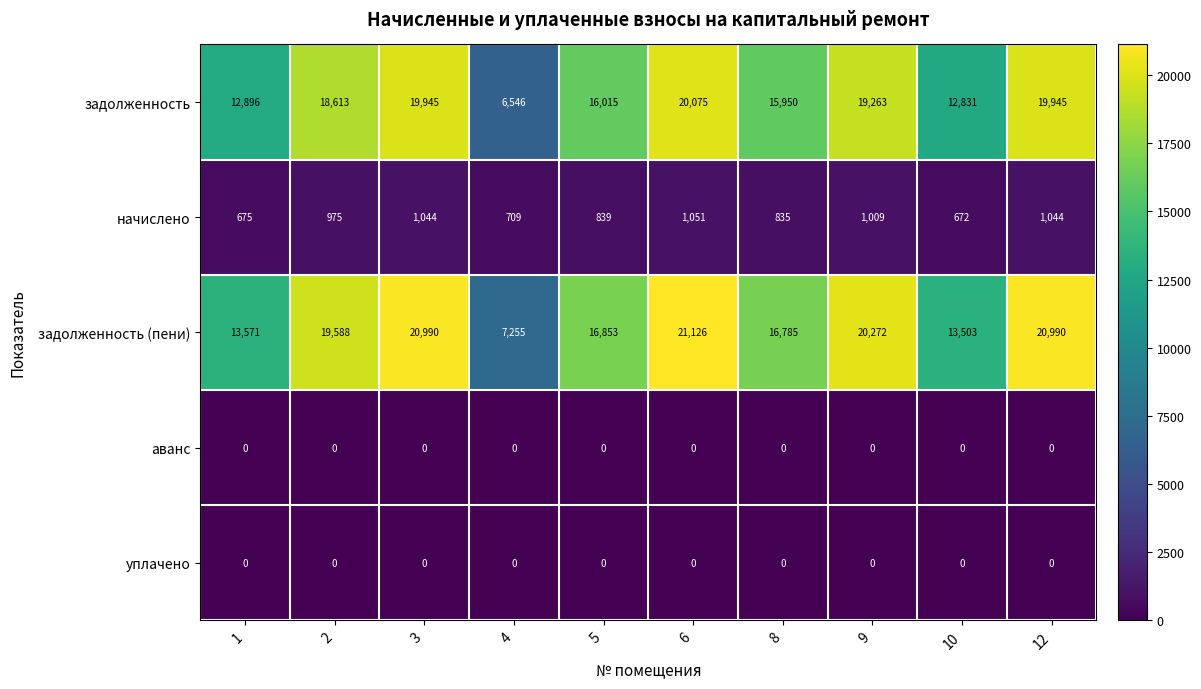

How many data points does each series have?

10